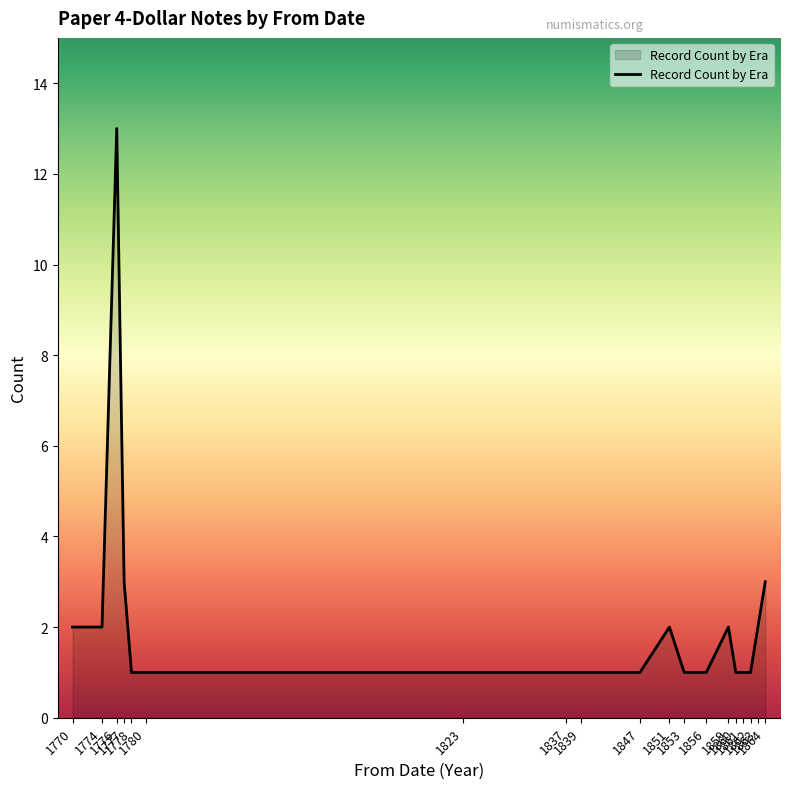

What is the maximum value shown in the chart?

13